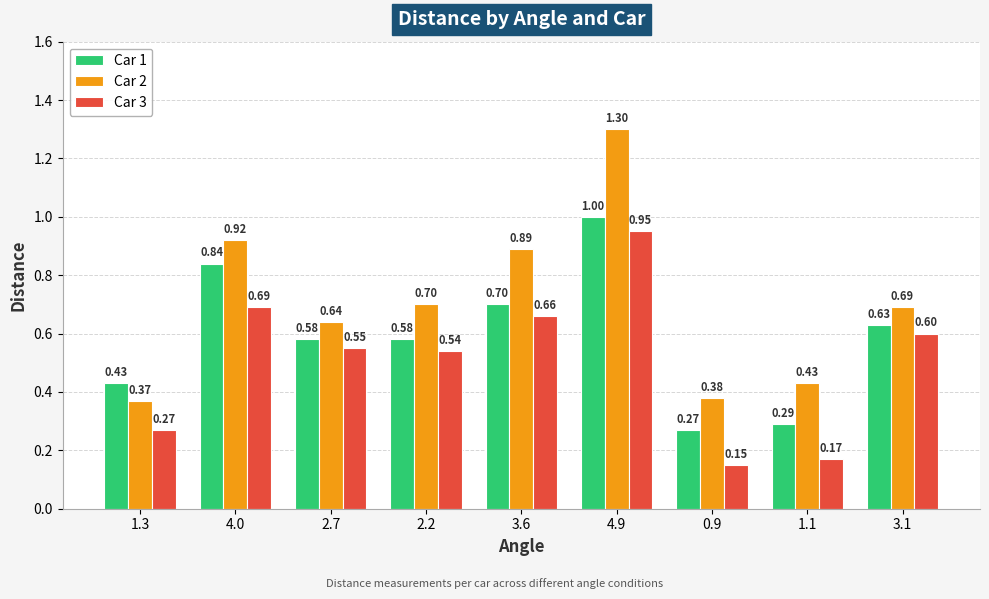

Between 4.0 and 0.9, which series saw the biggest shift?

Car 1